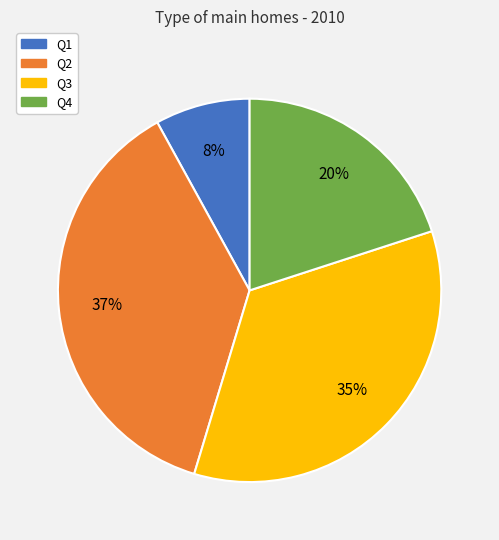

Which slice is the largest?

Q2